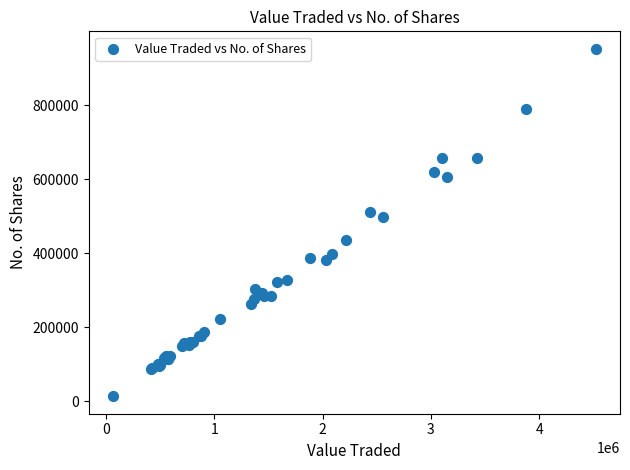

What Y value in the scatter plot is closest to 482942?

498181